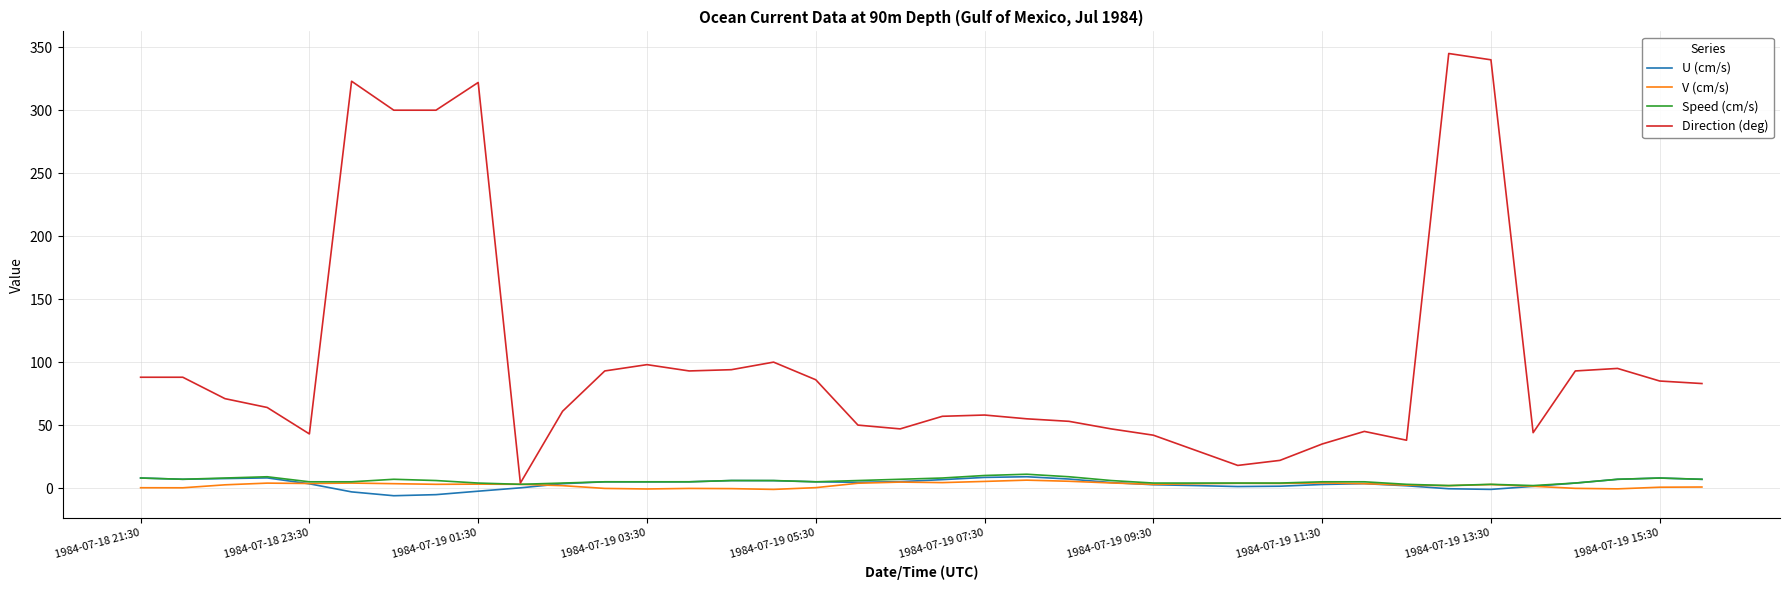

Is this an area chart (filled region under the line)?

No